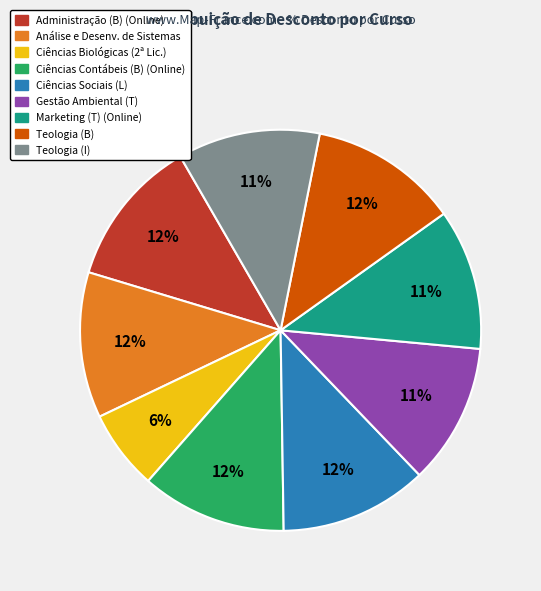

Does any single category account for the majority?

No